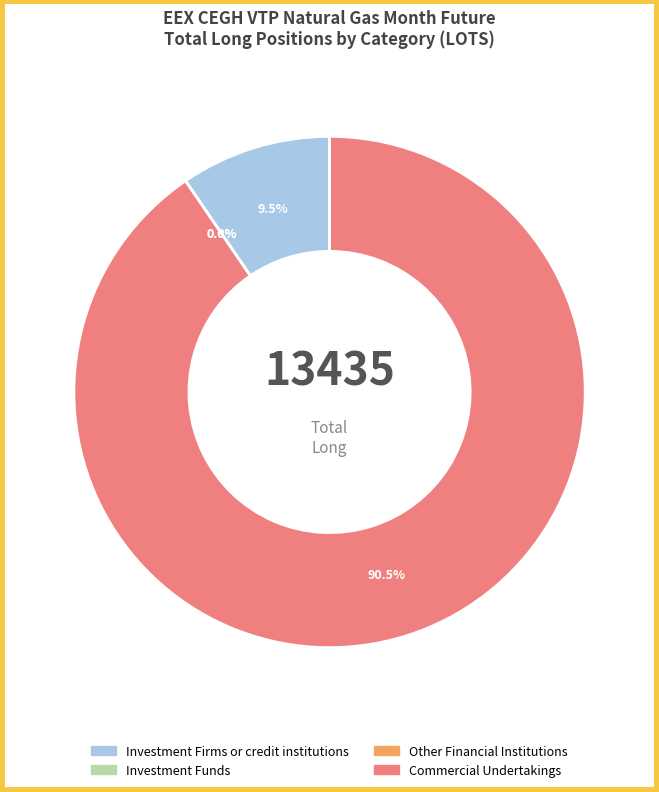

To the nearest percent, what percentage of the pie is Commercial Undertakings?

90%